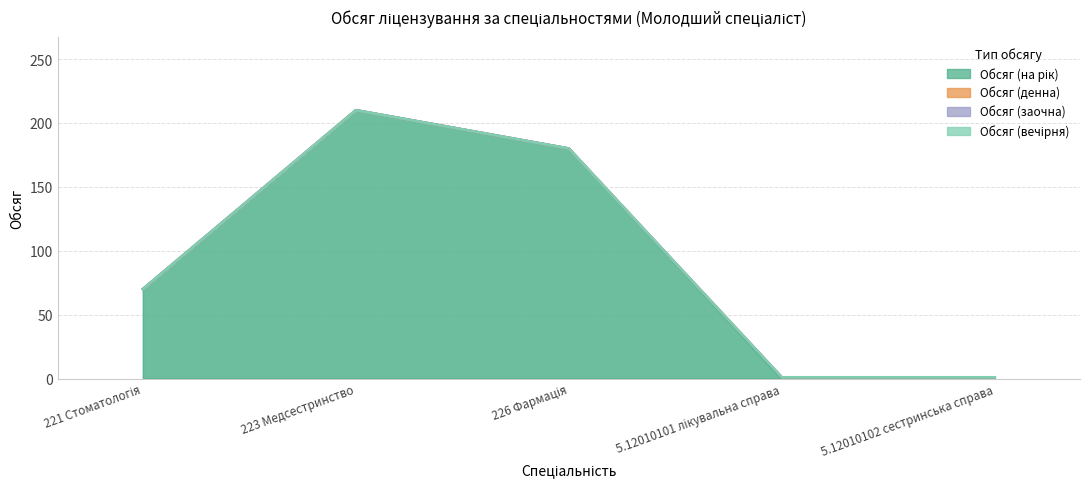

Reading left to right, extract all data points from this chart.

Обсяг (на рік): 221 Стоматологія=70	223 Медсестринство=210	226 Фармація=180	5.12010101 лікувальна справа=0	5.12010102 сестринська справа=0
Обсяг (денна): 221 Стоматологія=0	223 Медсестринство=0	226 Фармація=0	5.12010101 лікувальна справа=1	5.12010102 сестринська справа=1
Обсяг (заочна): 221 Стоматологія=0	223 Медсестринство=0	226 Фармація=0	5.12010101 лікувальна справа=0	5.12010102 сестринська справа=0
Обсяг (вечірня): 221 Стоматологія=0	223 Медсестринство=0	226 Фармація=0	5.12010101 лікувальна справа=0	5.12010102 сестринська справа=0